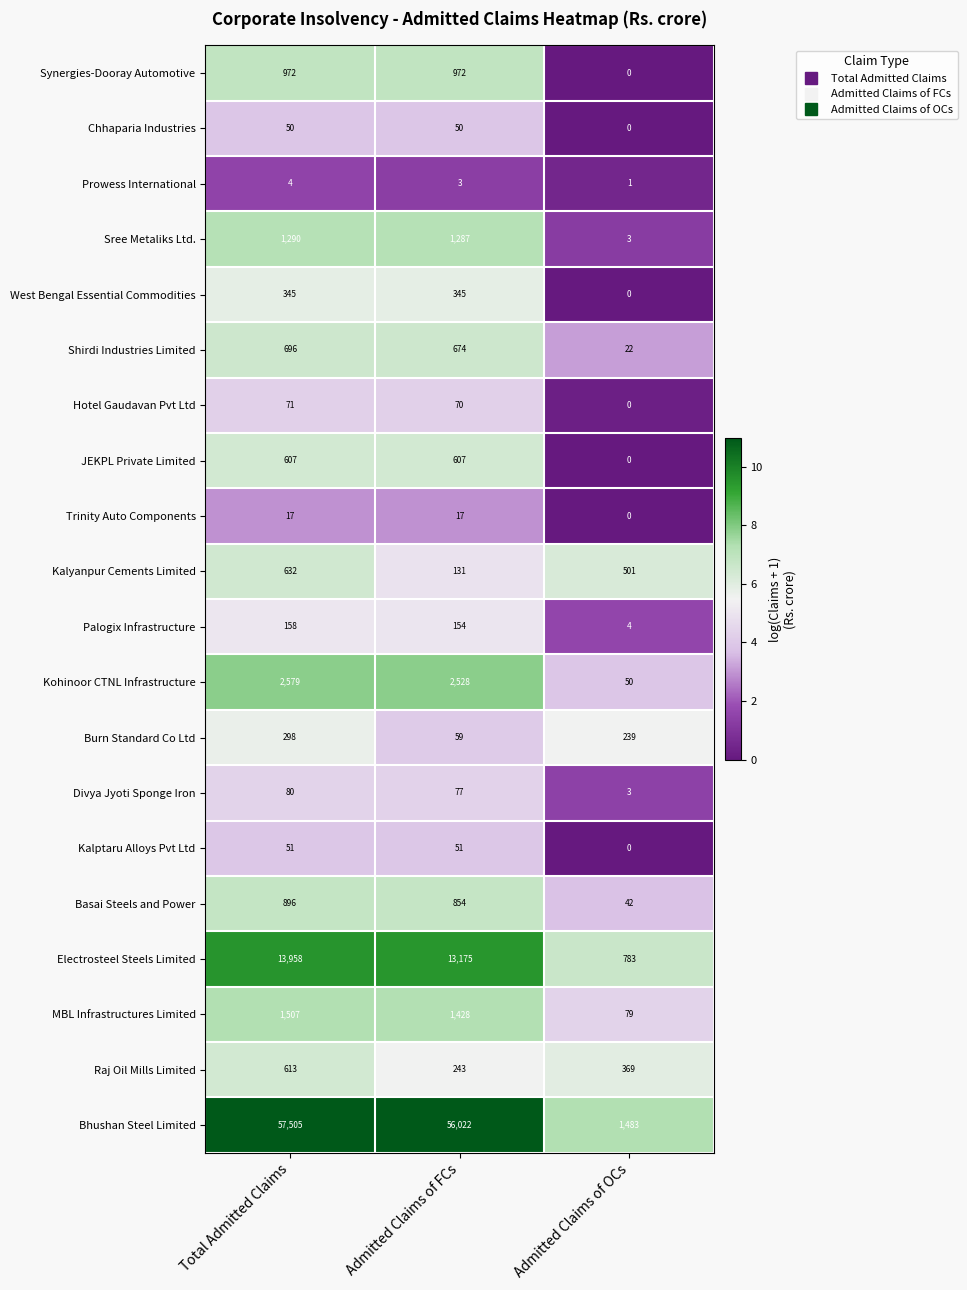

Between Total Admitted Claims and Admitted Claims of OCs, which series saw the biggest shift?

Bhushan Steel Limited